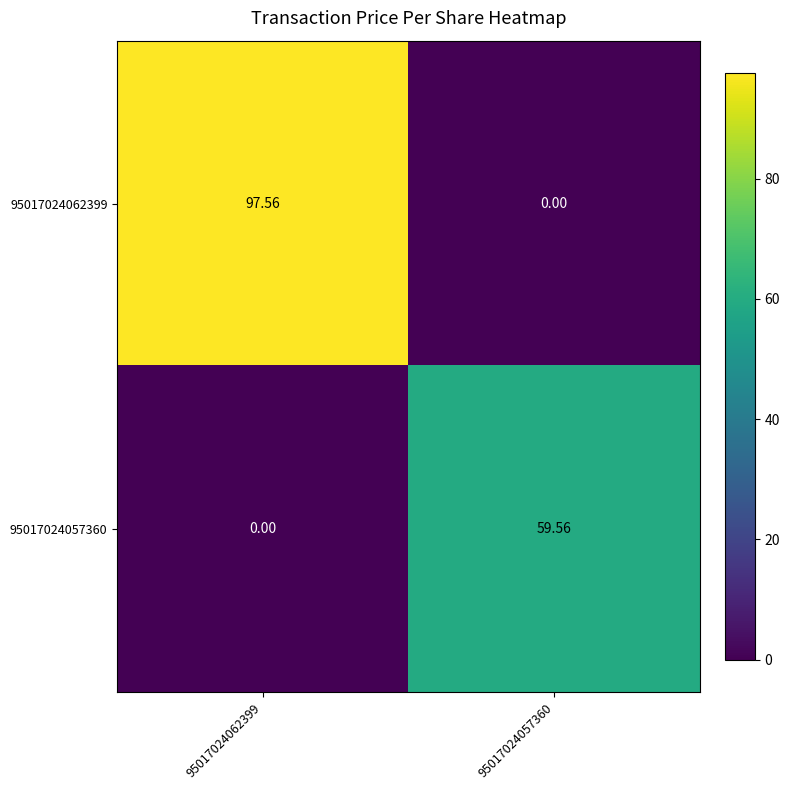

Is the value of 95017024062399 at 95017024062399 greater than the value of 95017024057360 at 95017024062399?

Yes